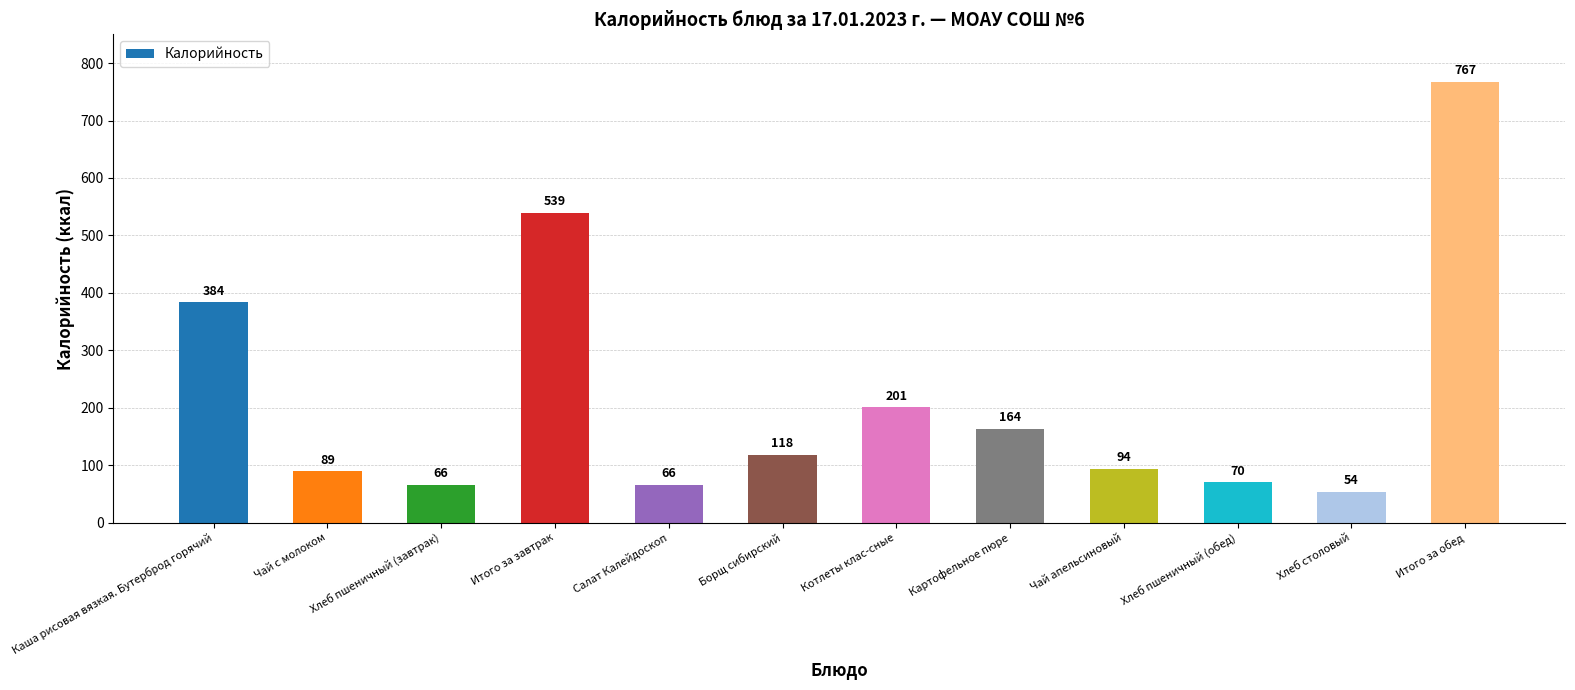

What position from the left is Итого за обед?

12